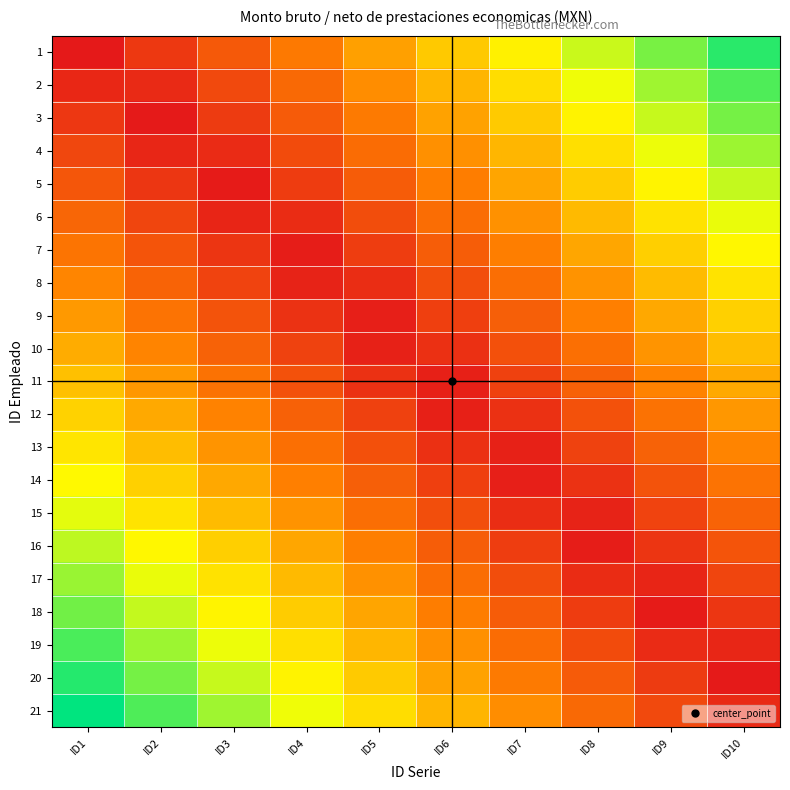

Which label corresponds to the largest value in the chart?

ID1